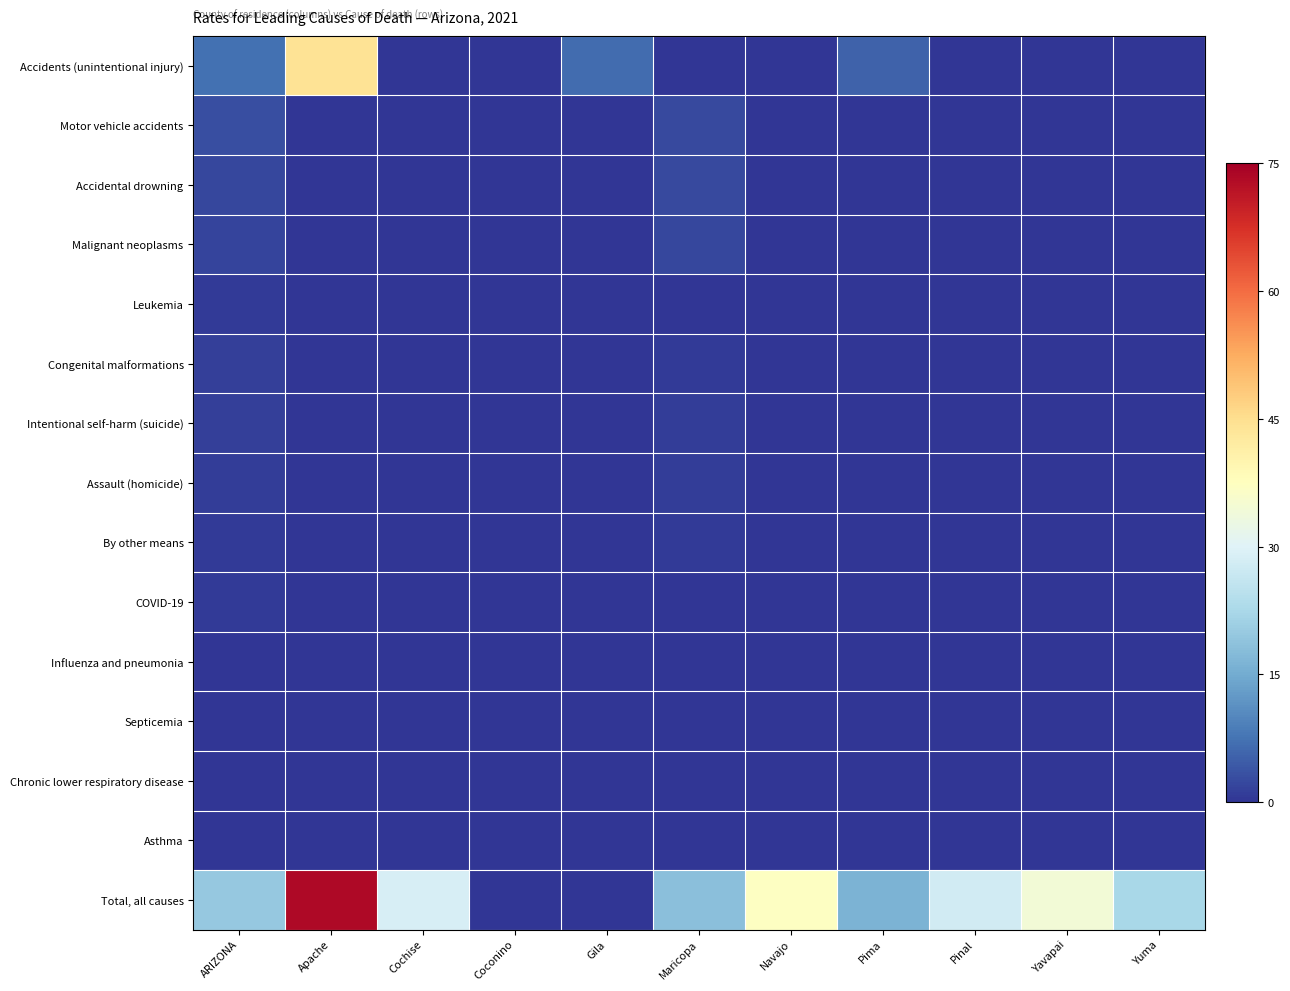

Count the number of data series in this chart.

15